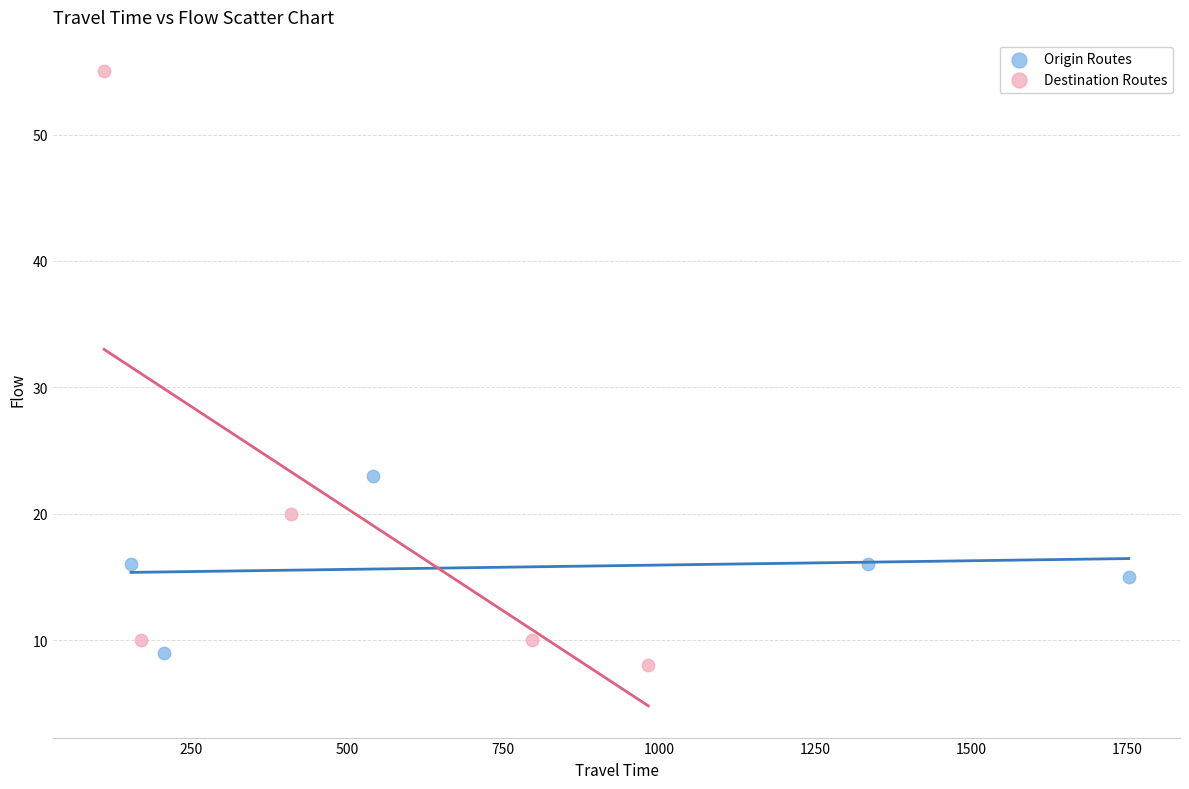

Which series reaches the maximum Y coordinate?

Destination Routes